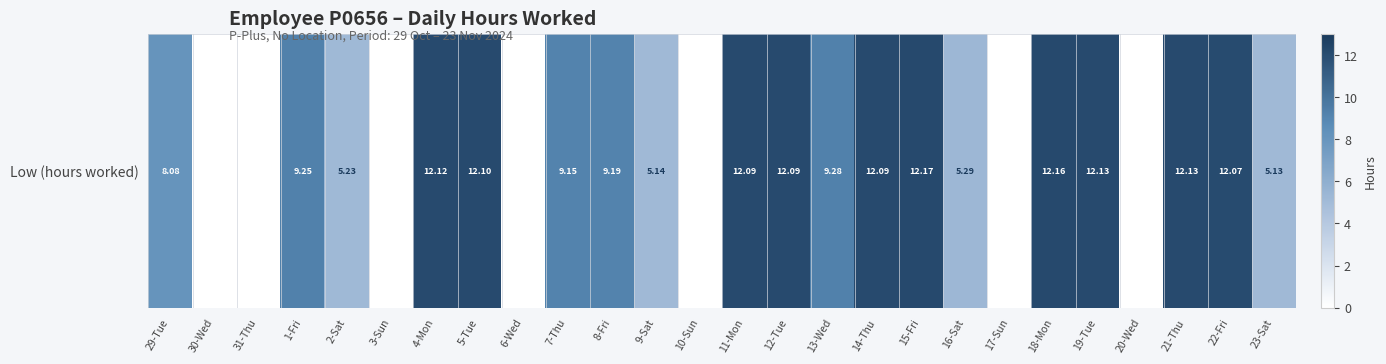

Where is the data nearest to the value 6?

16-Sat